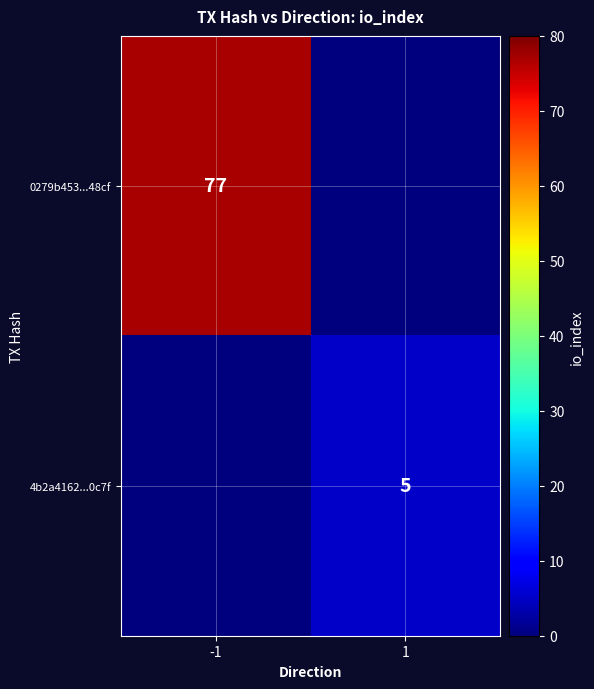

The 0279b453...48cf series shows 115 at -1. True or false?

False